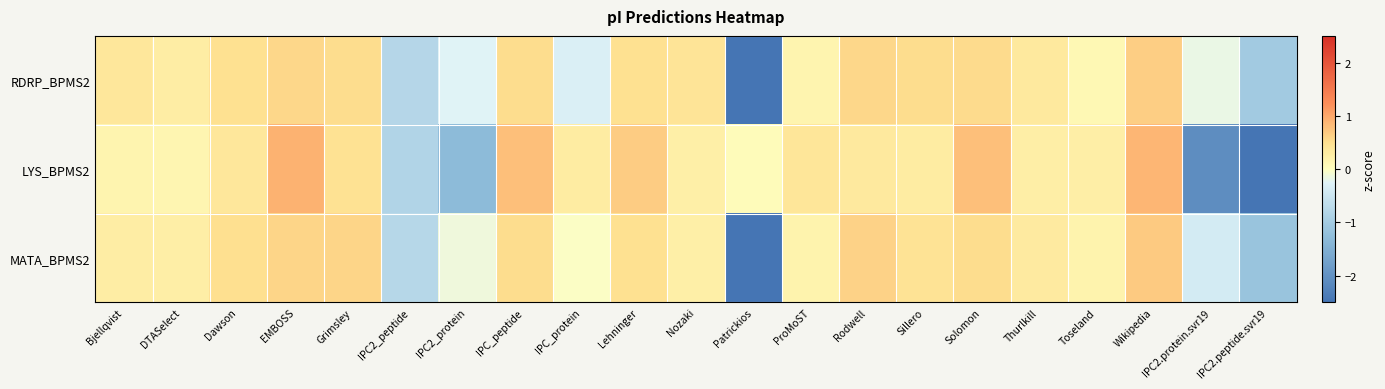

List the series in order of their overall mean, highest first.

MATA_BPMS2, LYS_BPMS2, RDRP_BPMS2